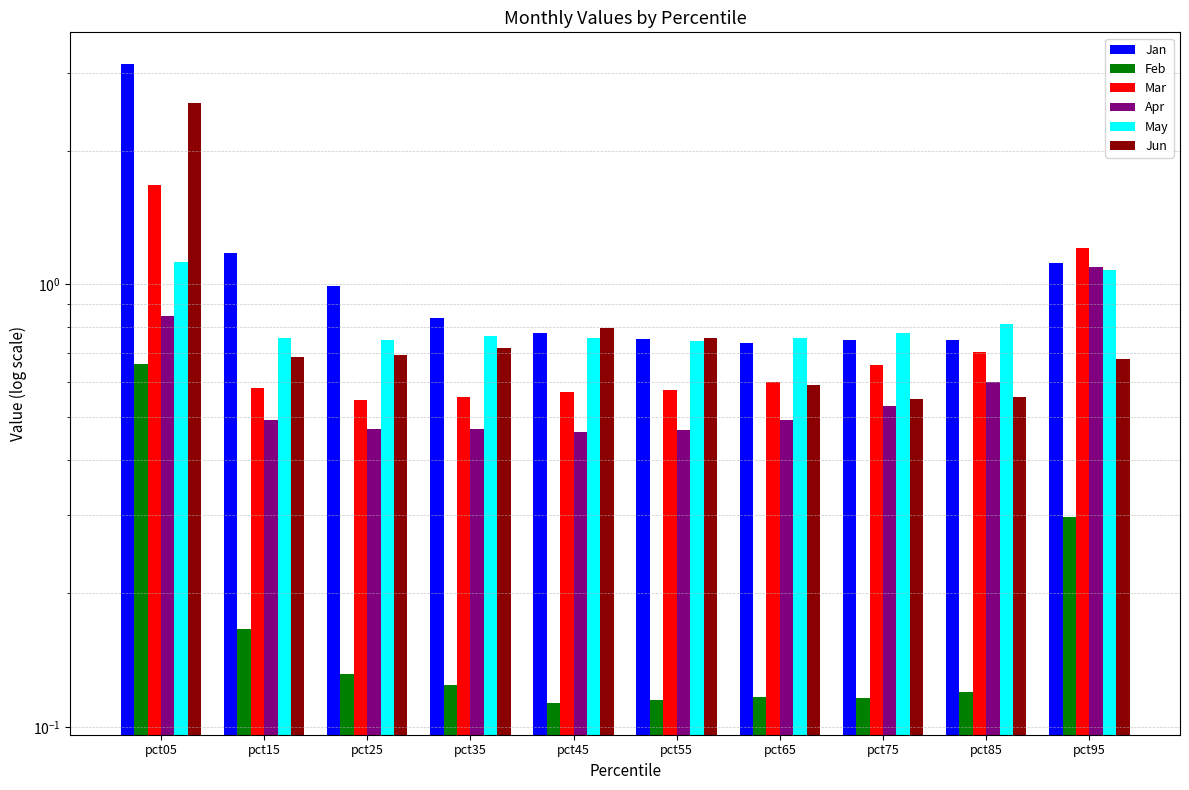

Between pct75 and pct25, which is larger?

pct25